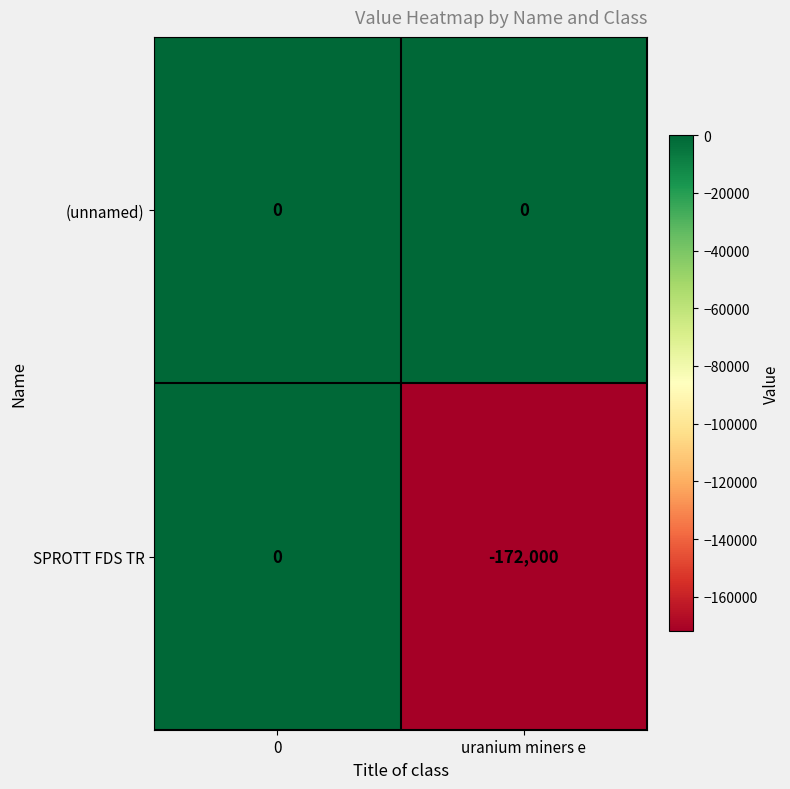

Reading right to left, what are all the values shown in this chart?

(unnamed): 0	0
SPROTT FDS TR: -172000	0